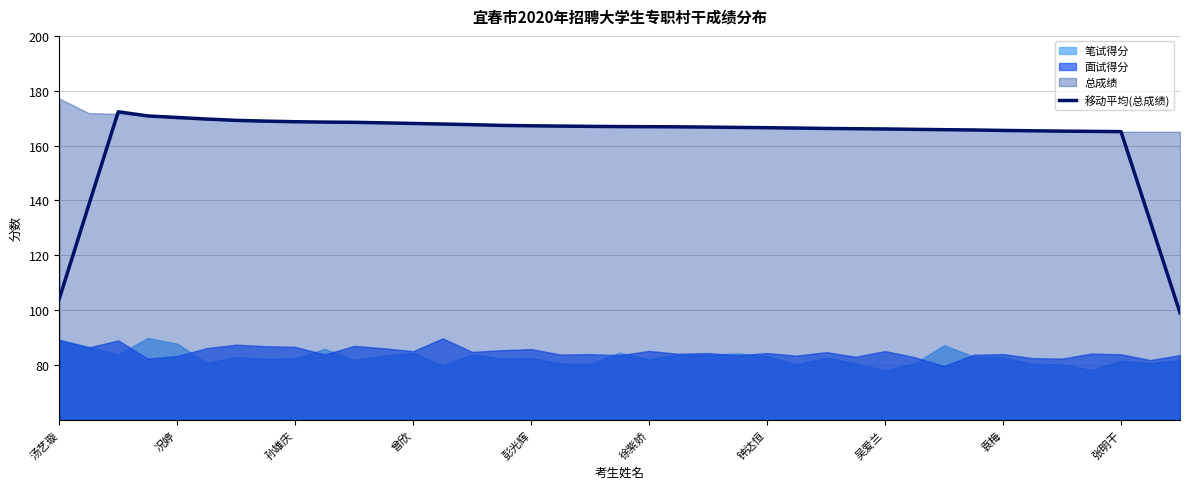

Is it true that the value at 25 is 166.4?

True